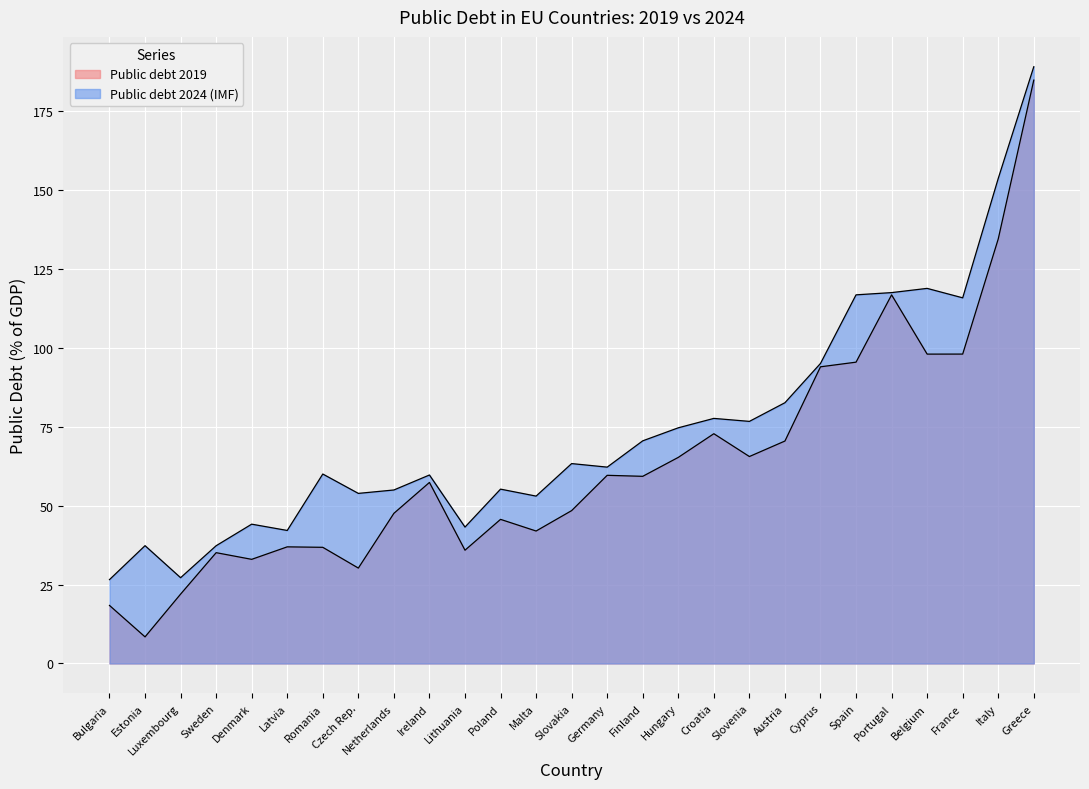

Between Croatia and Greece, which series saw the biggest shift?

Public debt 2019